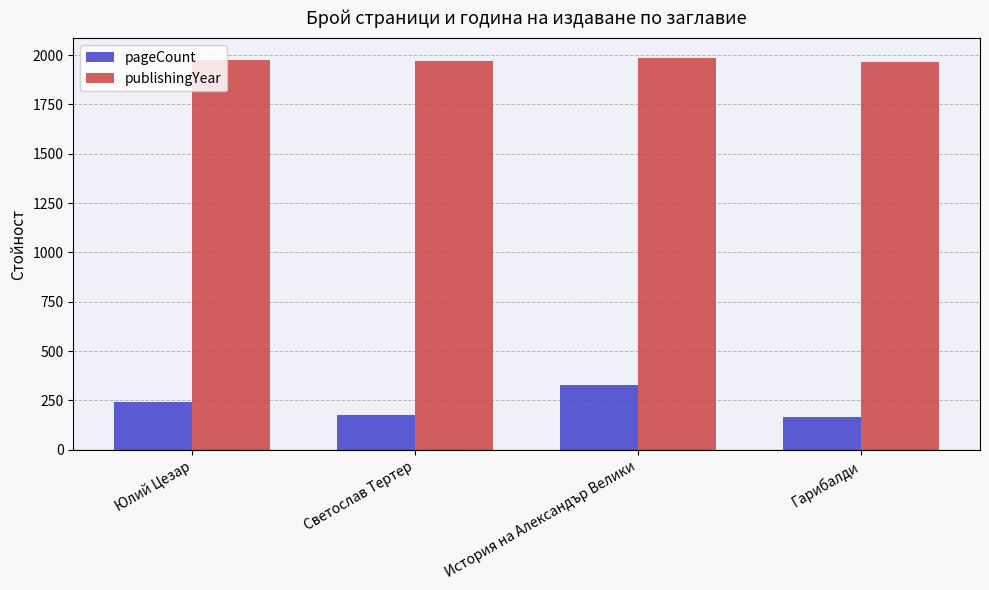

At which label is pageCount closest to 248?

Юлий Цезар